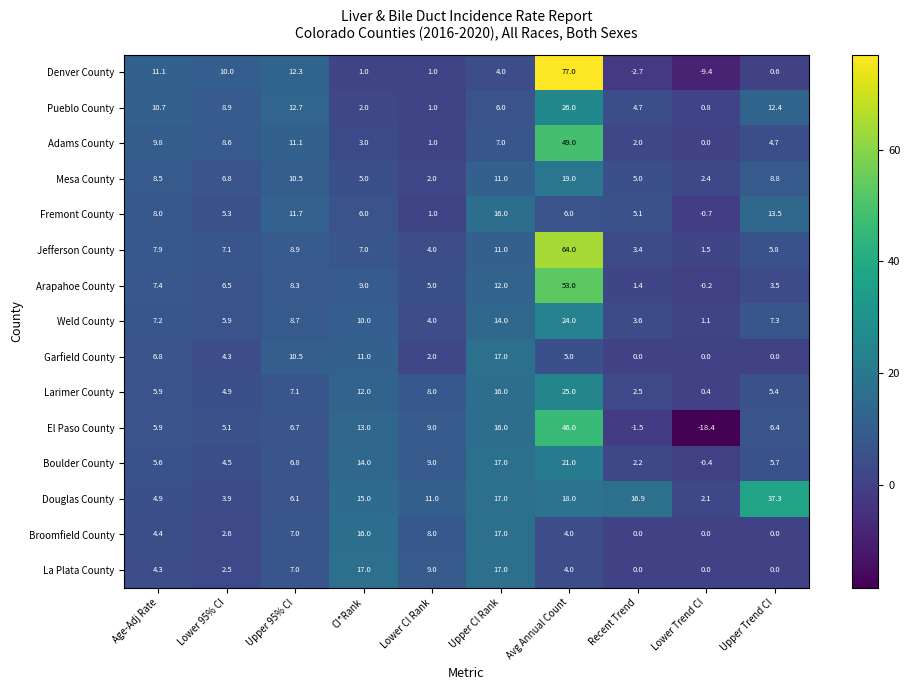

Which series has the largest range (max minus min)?

Denver County